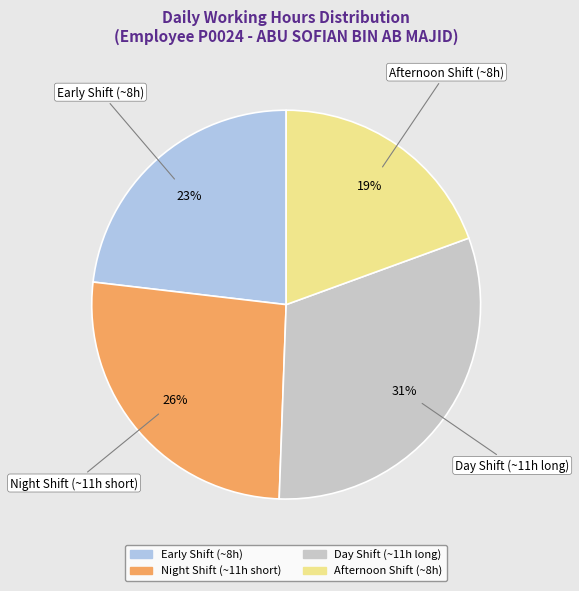

To the nearest percent, what is the difference between the largest and smallest slice percentages?

12%